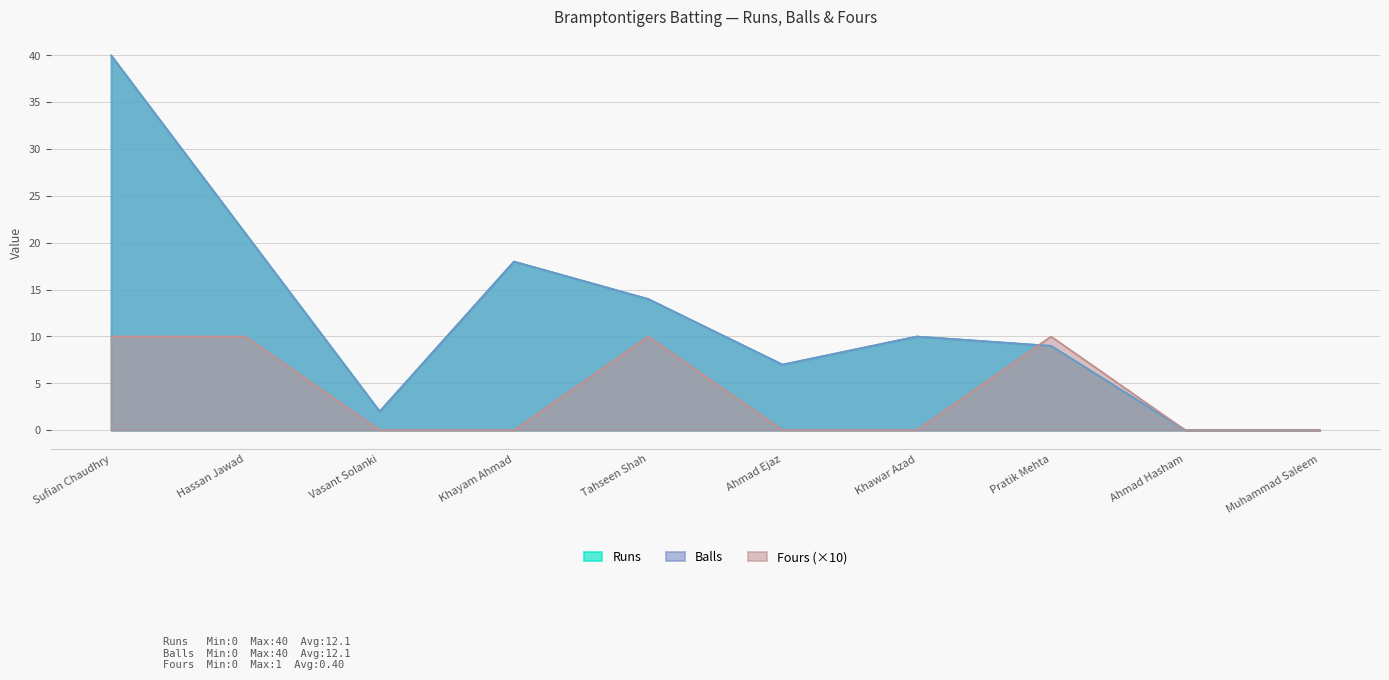

At which category does Balls reach its first local peak?

Khayam Ahmad